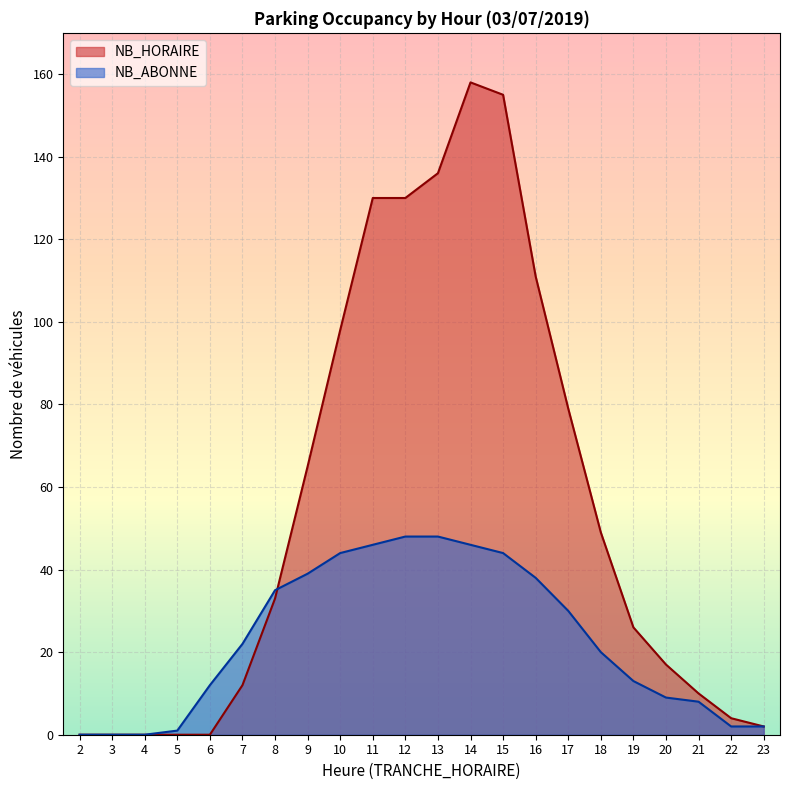

Which series has the largest range (max minus min)?

NB_HORAIRE